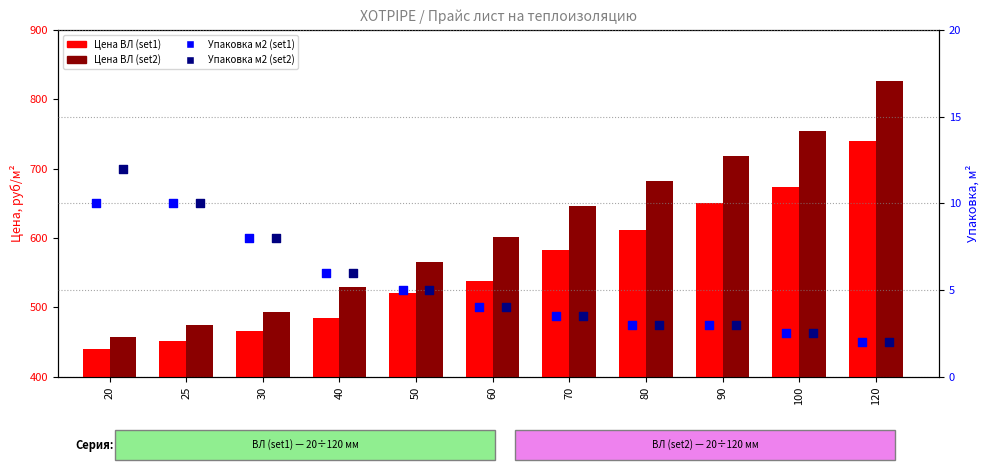

Which series contains the highest Y value?

Цена ВЛ (set2)